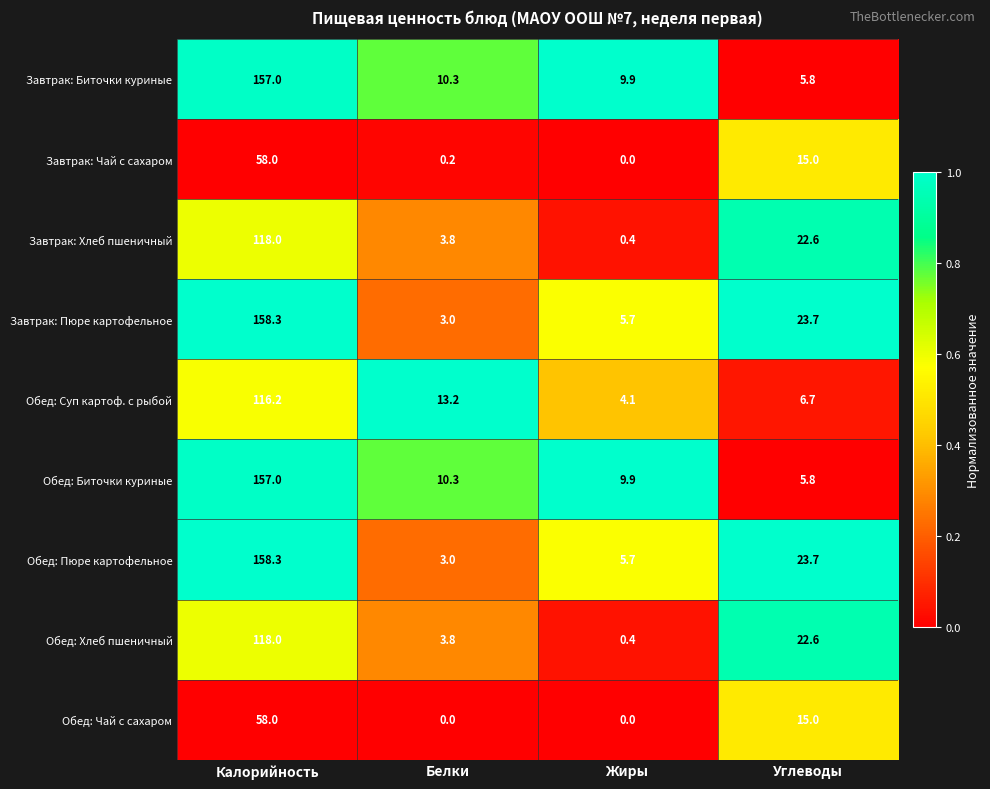

What value does the Завтрак: Биточки куриные series have at Жиры?

9.9